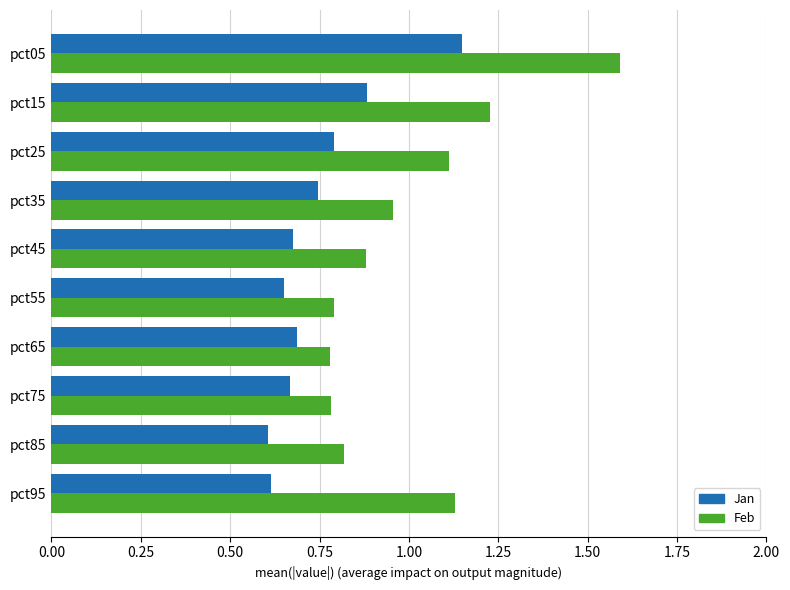

List the series in order of their overall mean, highest first.

Feb, Jan